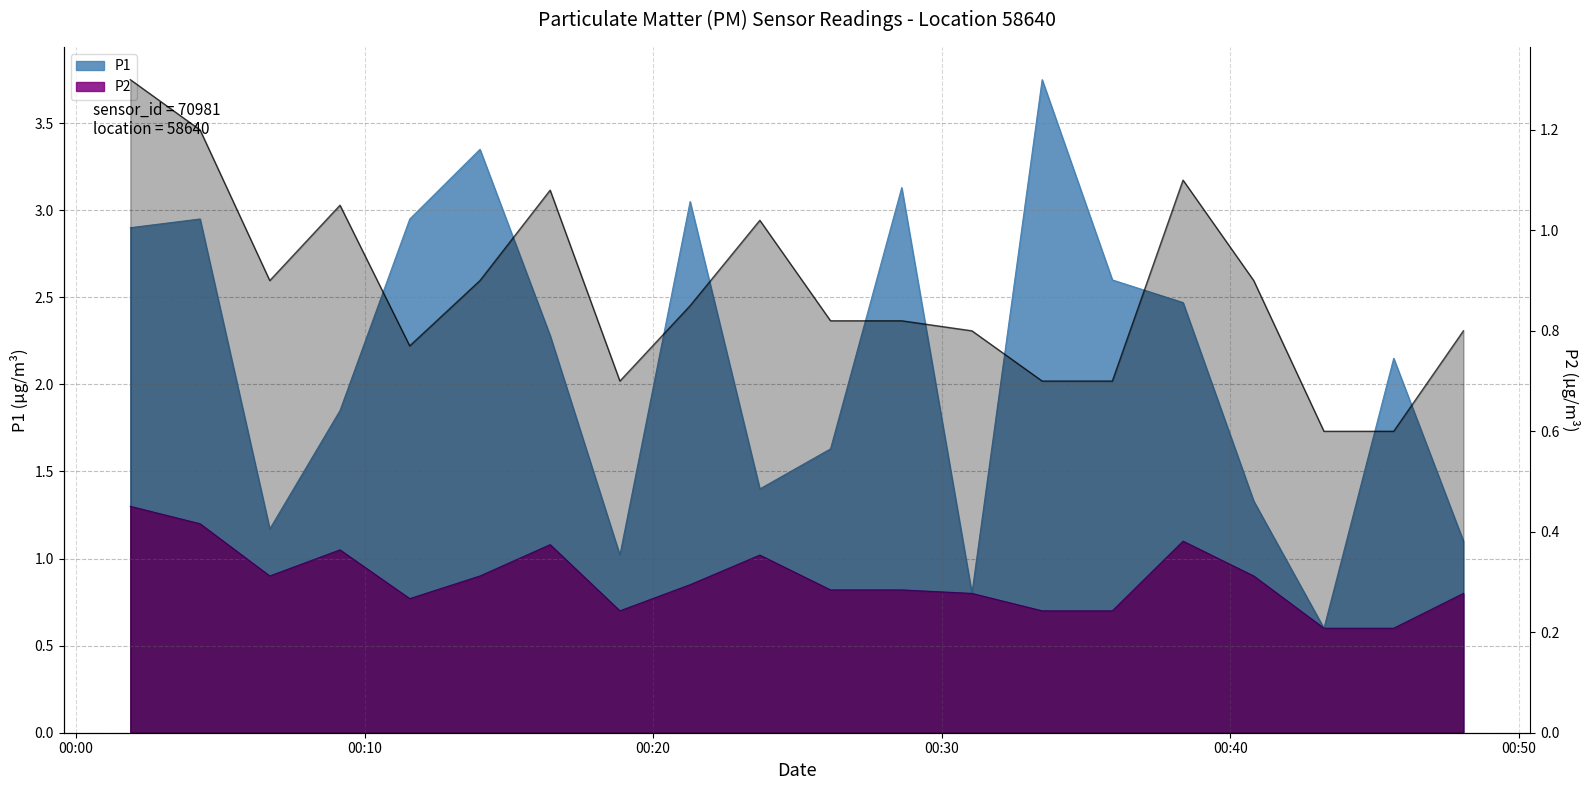

Which has a higher value, 04:30 or 08:00?

04:30